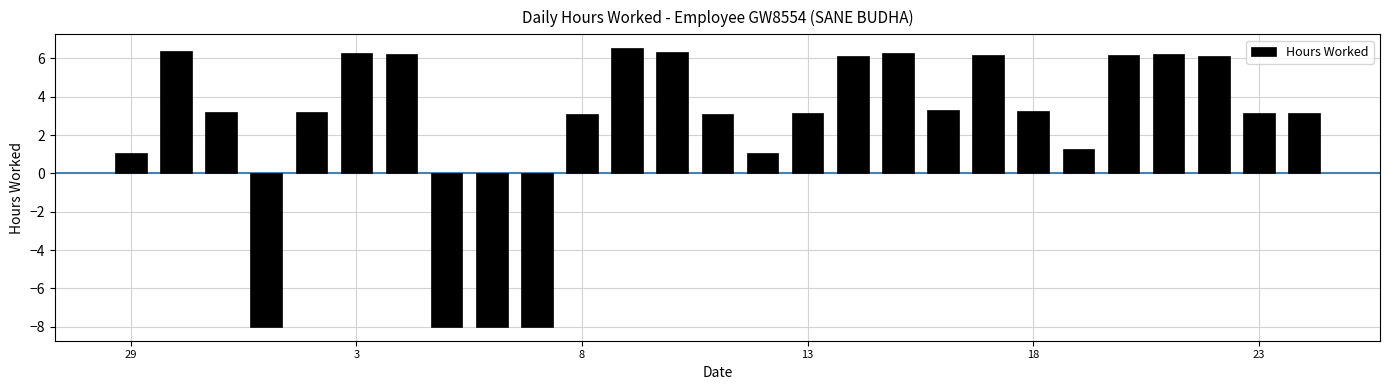

What is the maximum value shown in the chart?

6.5